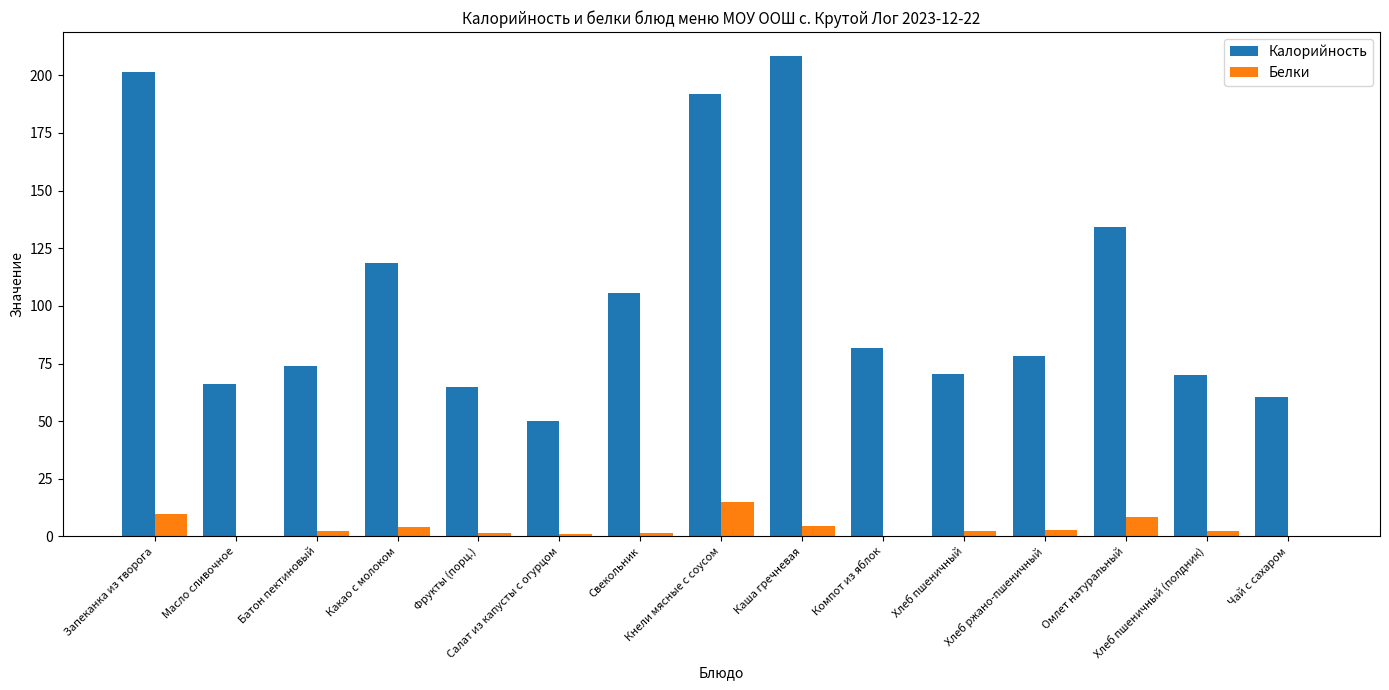

What value does the Белки series have at Салат из капусты с огурцом?

0.9